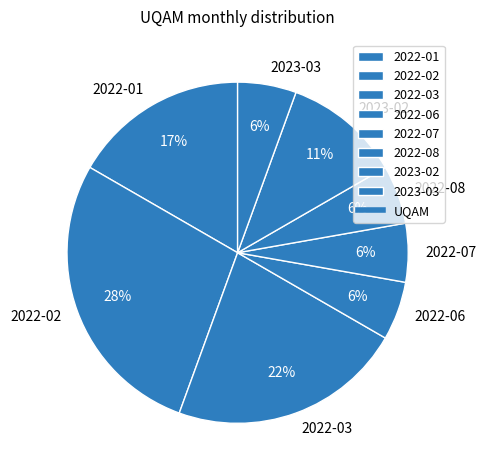

Which has a higher value, 2023-02 or 2022-08?

2023-02